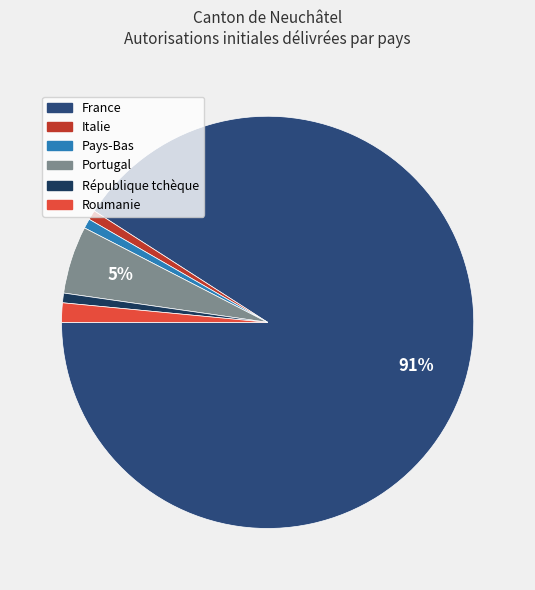

Do République tchèque and Pays-Bas together represent more than half of the pie?

No